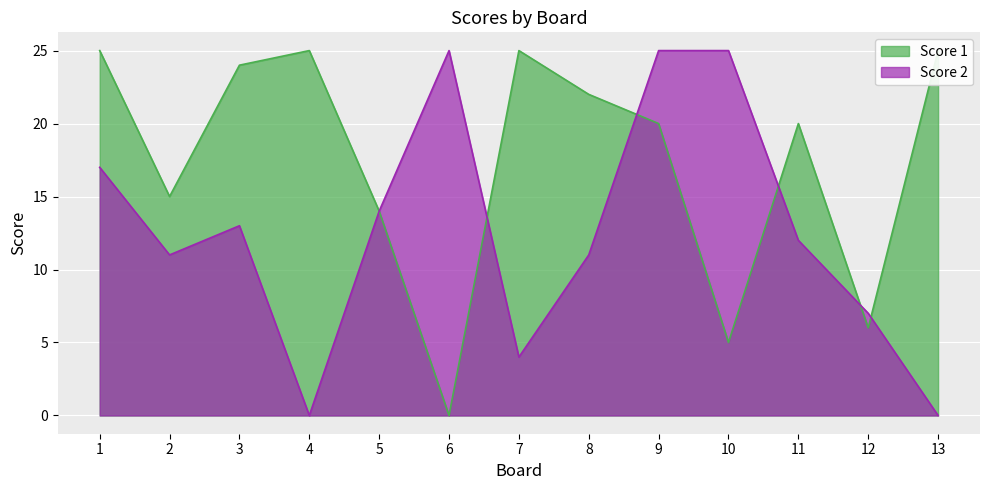

How many data points does each series have?

13